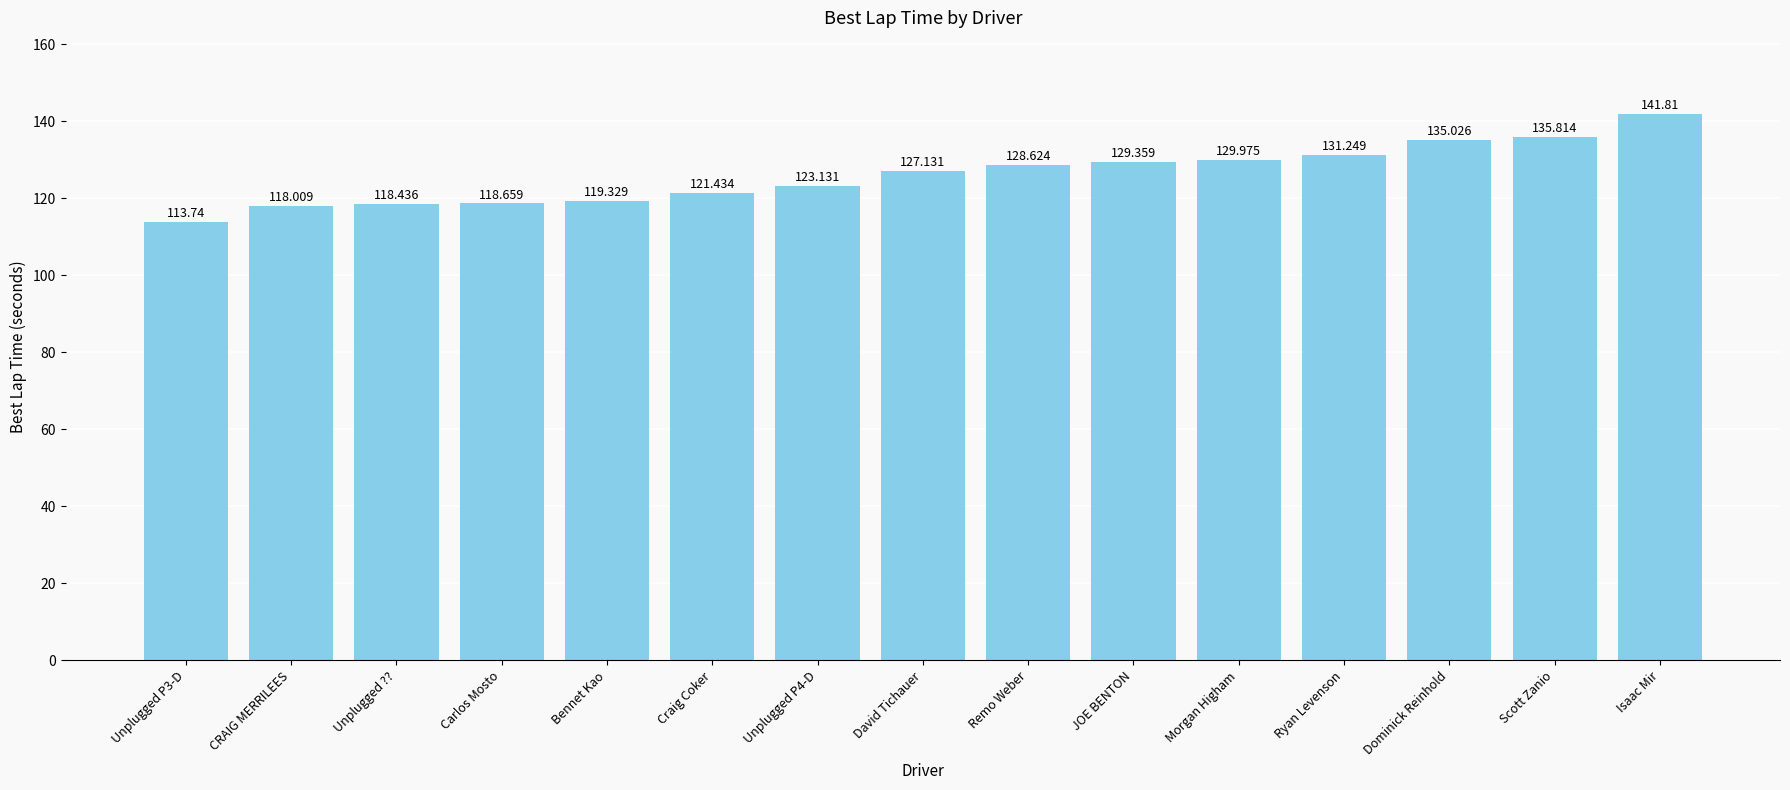

Rank the categories by value from highest to lowest.

Isaac Mir, Scott Zanio, Dominick Reinhold, Ryan Levenson, Morgan Higham, JOE BENTON, Remo Weber, David Tichauer, Unplugged P4-D, Craig Coker, Bennet Kao, Carlos Mosto, Unplugged ??, CRAIG MERRILEES, Unplugged P3-D